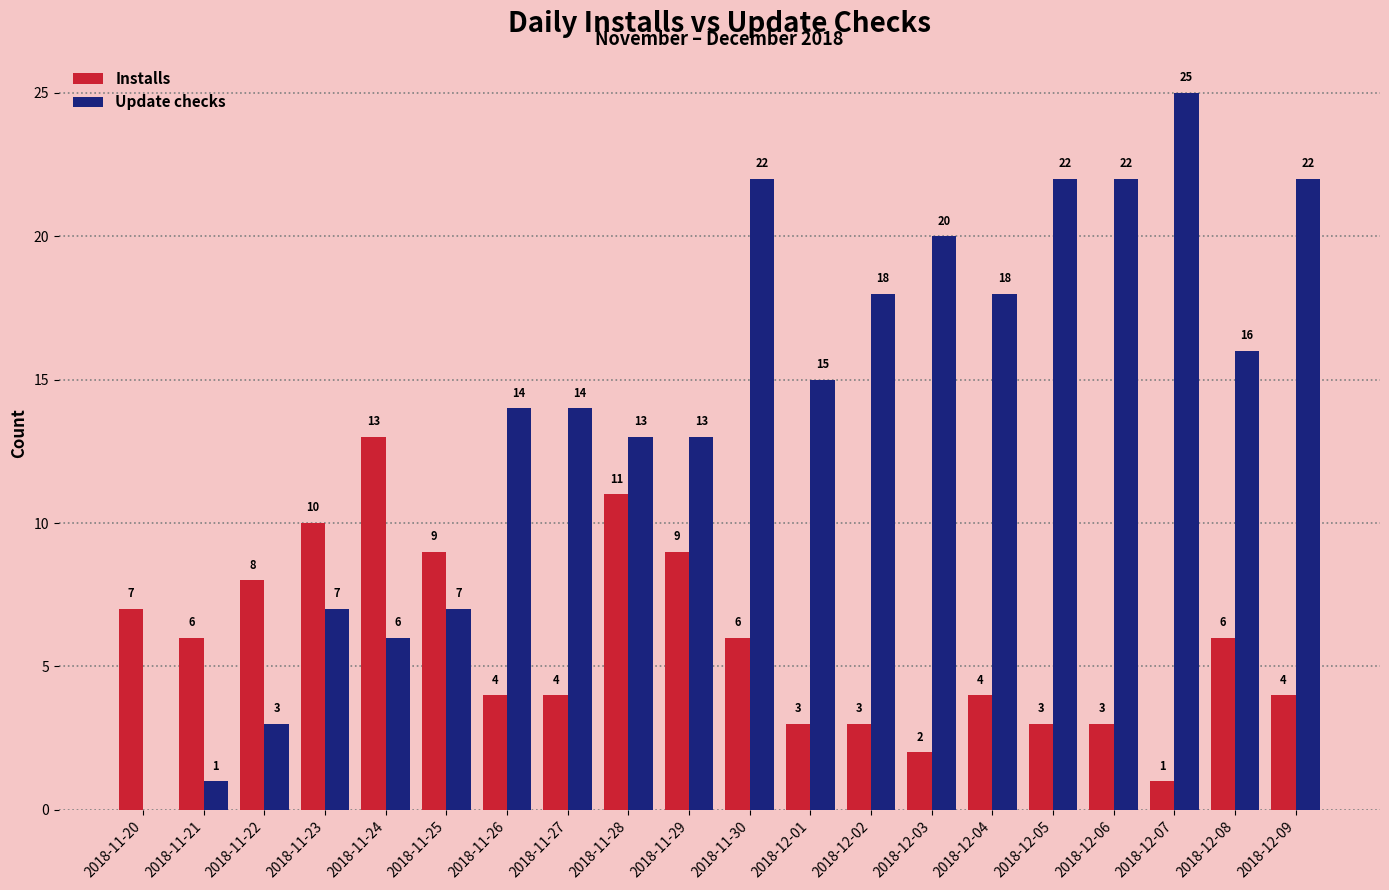

Reading left to right, extract all data points from this chart.

Installs: 7	6	8	10	13	9	4	4	11	9	6	3	3	2	4	3	3	1	6	4
Update checks: 0	1	3	7	6	7	14	14	13	13	22	15	18	20	18	22	22	25	16	22